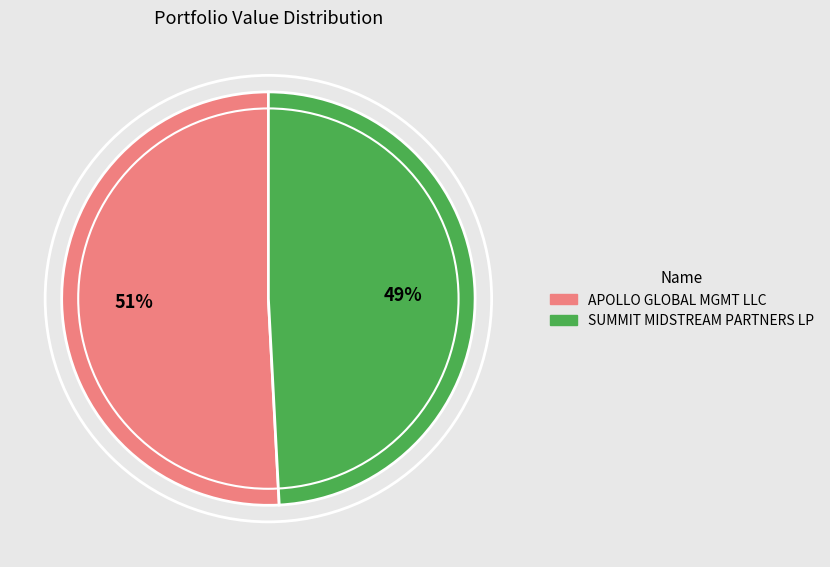

What is the smallest slice in the pie chart?

SUMMIT MIDSTREAM PARTNERS LP